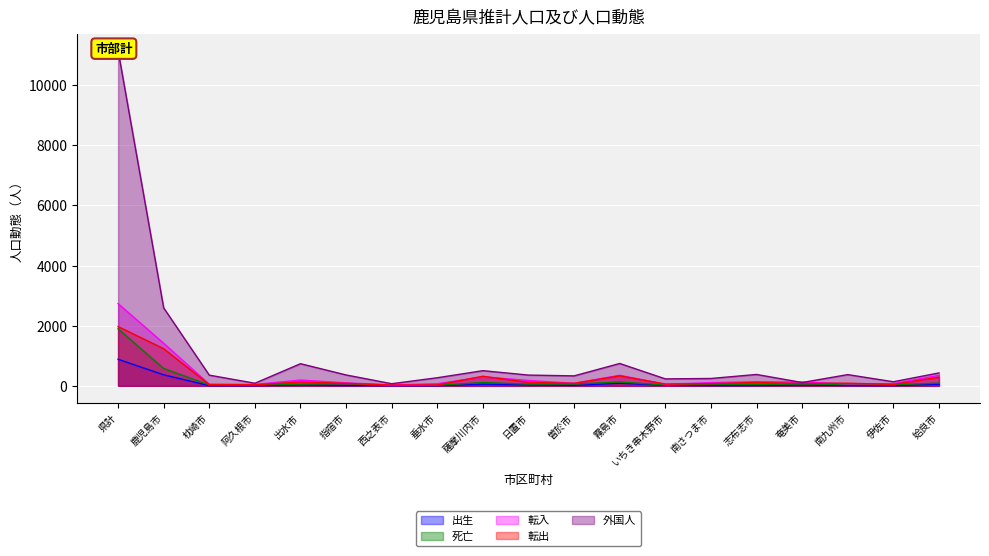

What is the average value of the 出生 series?

85